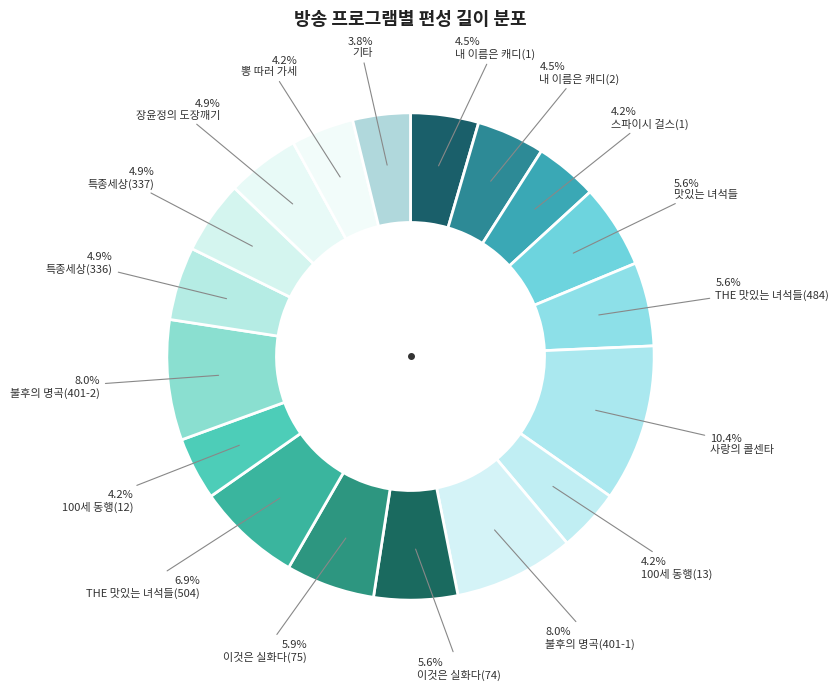

How many slices are in this pie chart?

18